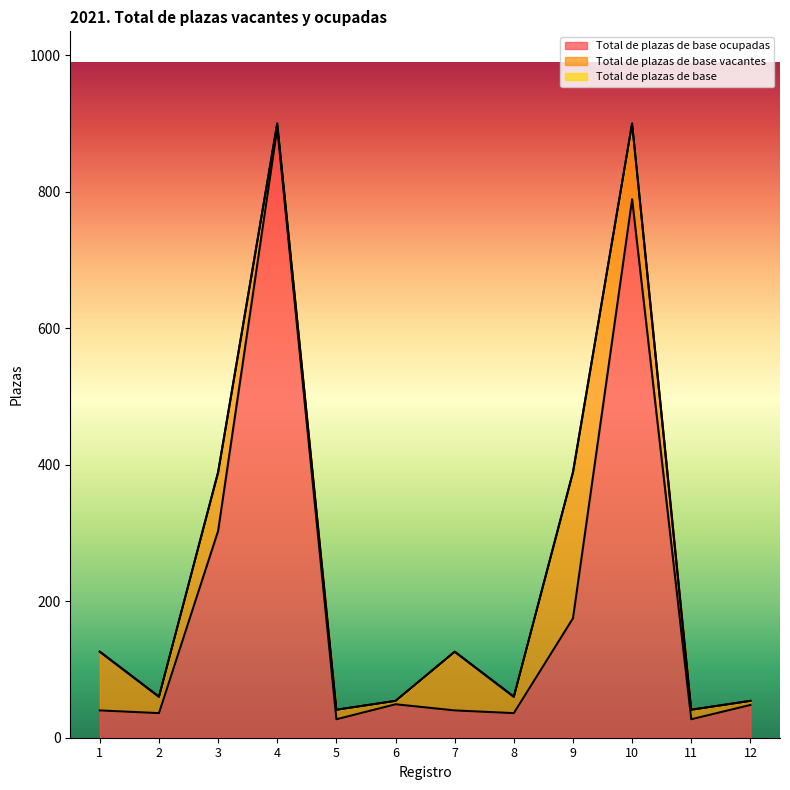

Which series changed the most between 4 and 5?

Total de plazas de base ocupadas